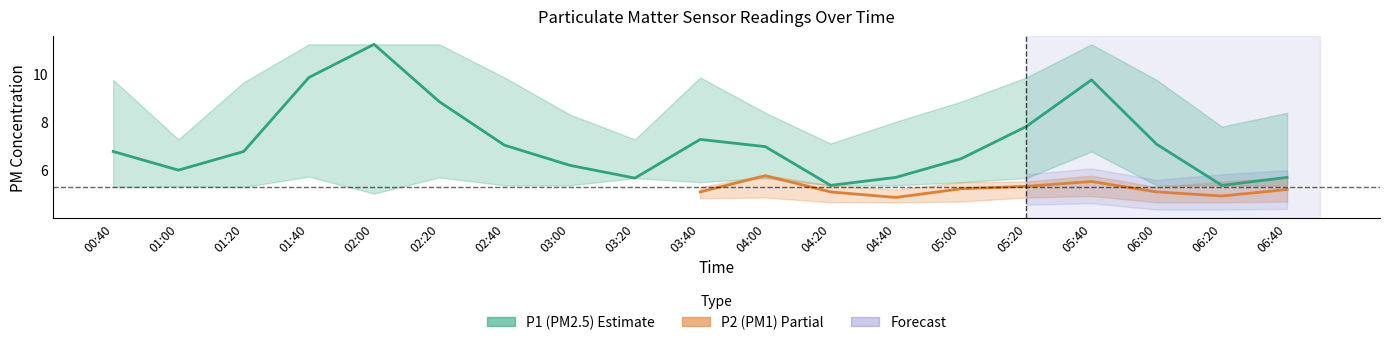

The P2_lower series shows 4.7 at 04:20. True or false?

True